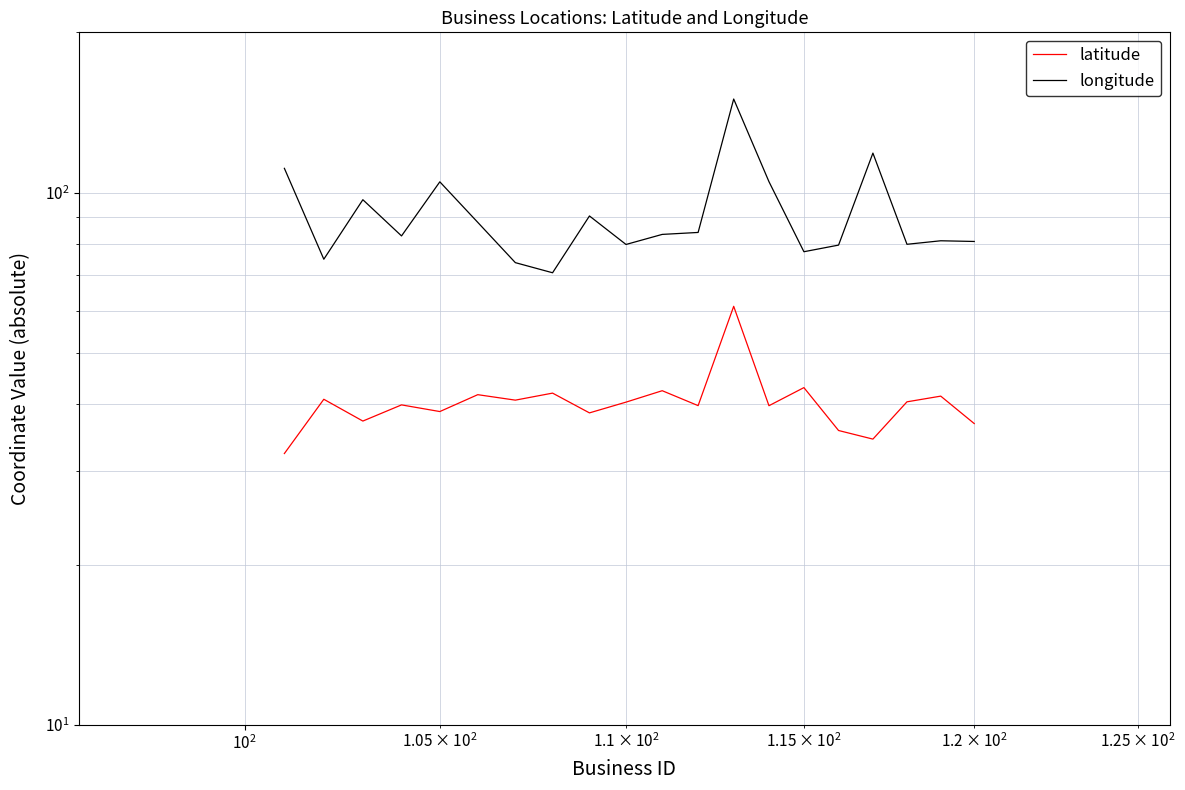

At how many categories does at least one series exceed 98?

5